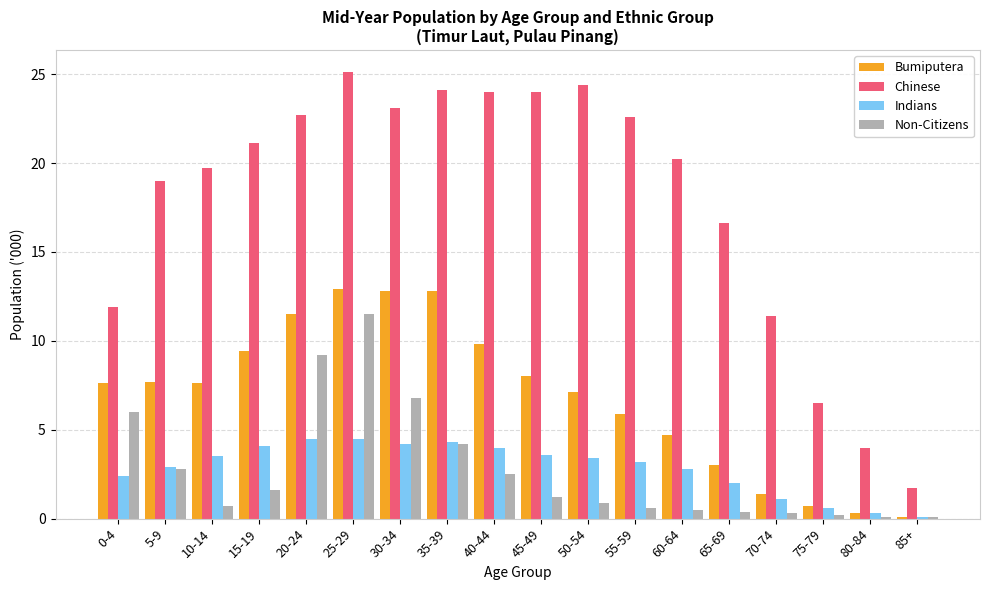

Does the chart contain stacked bars?

No